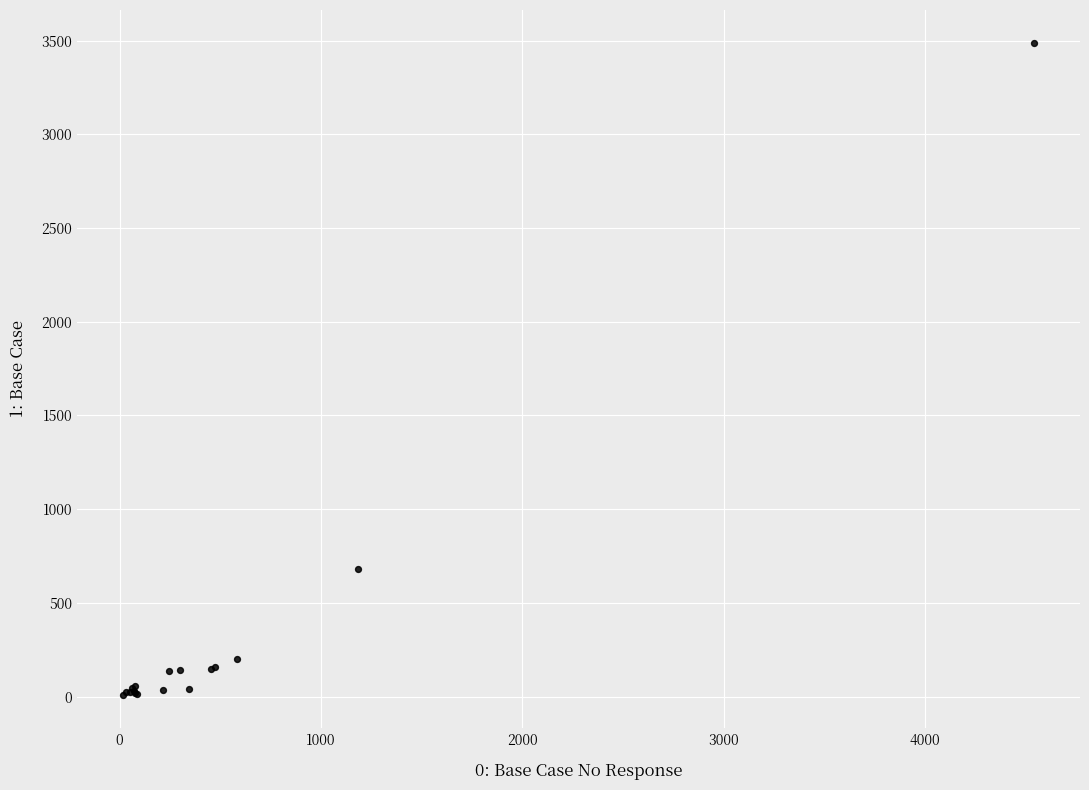

What Y value in the scatter plot is closest to 1748?

682.2